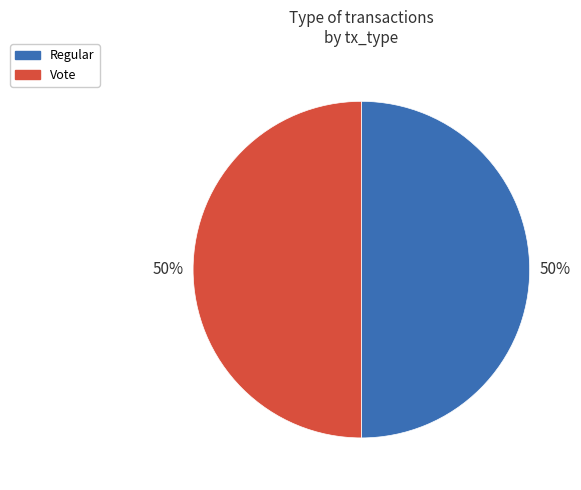

Do Vote and Regular together represent more than half of the pie?

Yes